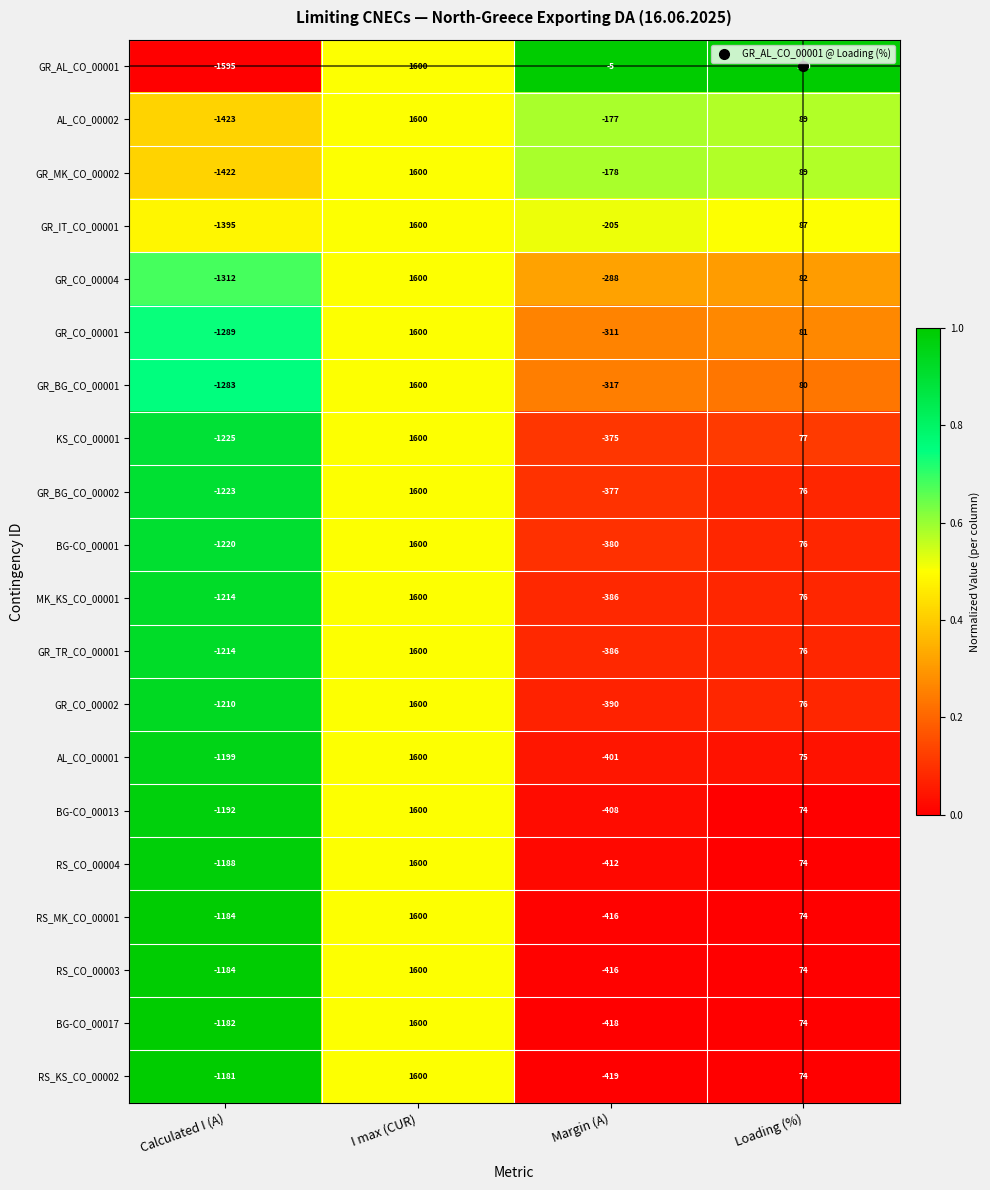

Which category has the lowest value across all series?

Calculated I (A)